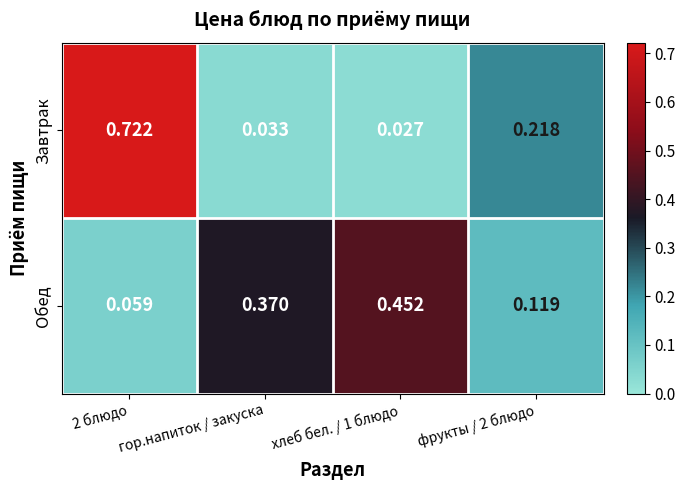

Between 2 блюдо and хлеб бел. / 1 блюдо, which series saw the biggest shift?

Завтрак